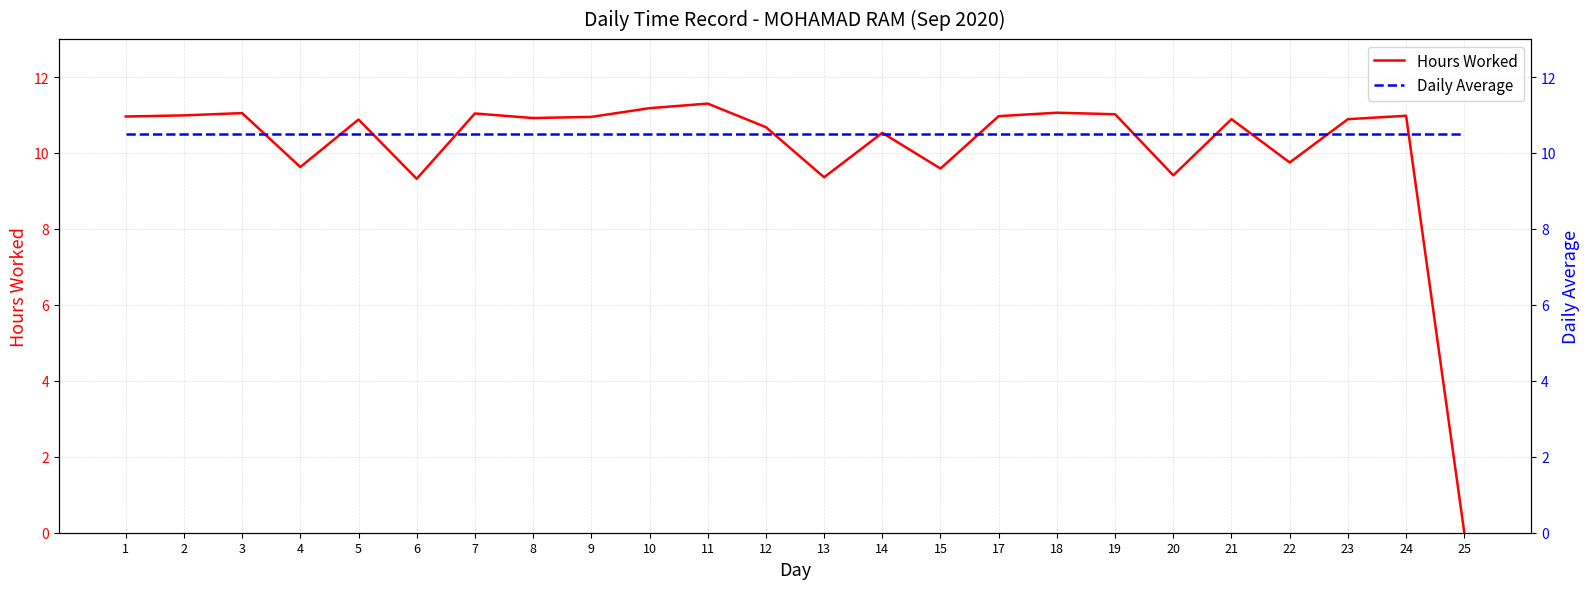

Is the value of Daily Average at 13 greater than the value of Hours Worked at 7?

No